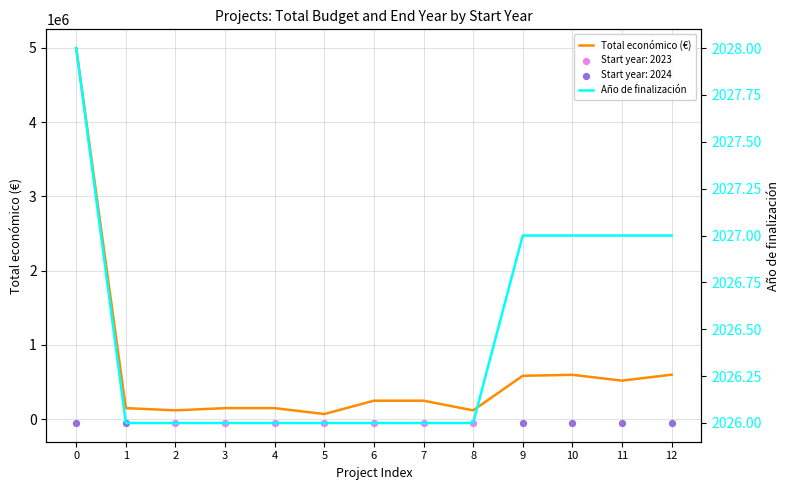

What is the total value across all series at 3?

152026